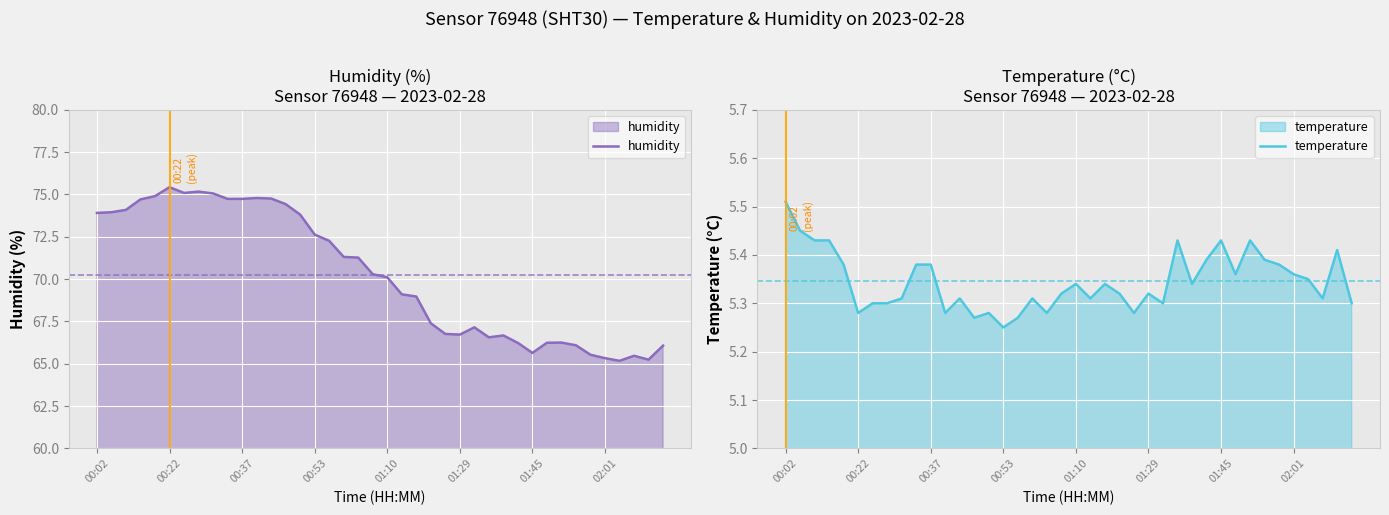

Which series has the largest range (max minus min)?

humidity